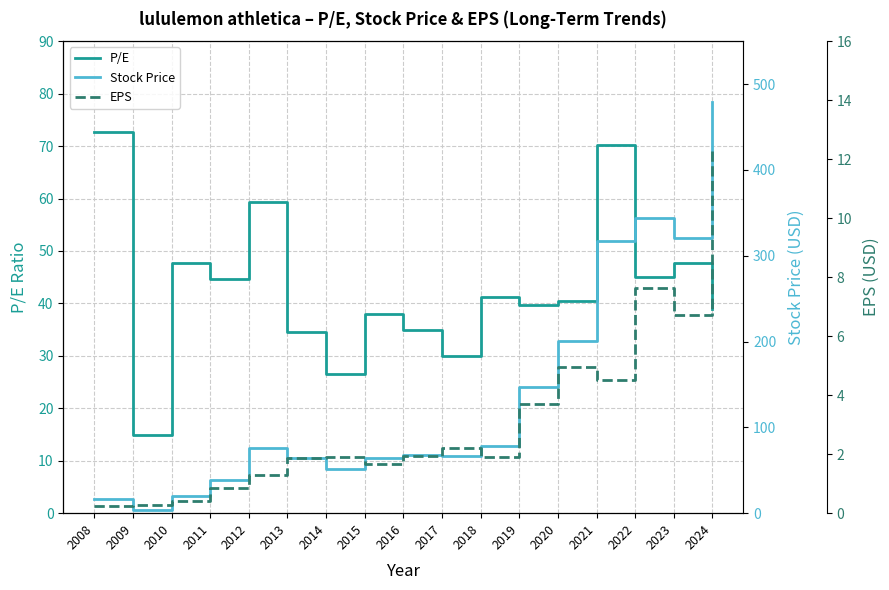

Reading left to right, transcribe all the data shown in this chart.

P/E: 72.7	14.9	47.7	44.7	59.2	34.5	26.6	38.0	35.0	29.9	41.2	39.7	40.5	70.2	45.1	47.6	38.9
Stock Price: 16.6	4.2	19.7	38.2	76.0	64.7	51.2	64.0	67.8	66.3	78.7	146.8	200.8	317.1	344.0	320.3	478.8
EPS: 0.2	0.3	0.4	0.8	1.3	1.9	1.9	1.7	1.9	2.2	1.9	3.7	5.0	4.5	7.6	6.7	12.3